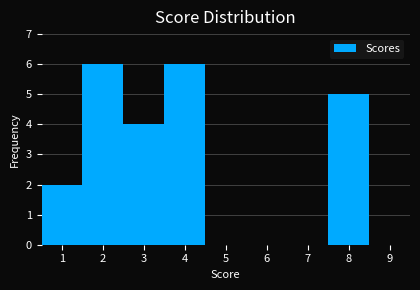

How tall is the bar that spans 1.5 to 2.5 on the x-axis? The values are not printed on the chart, so give them approximately, as read against the axis.

6